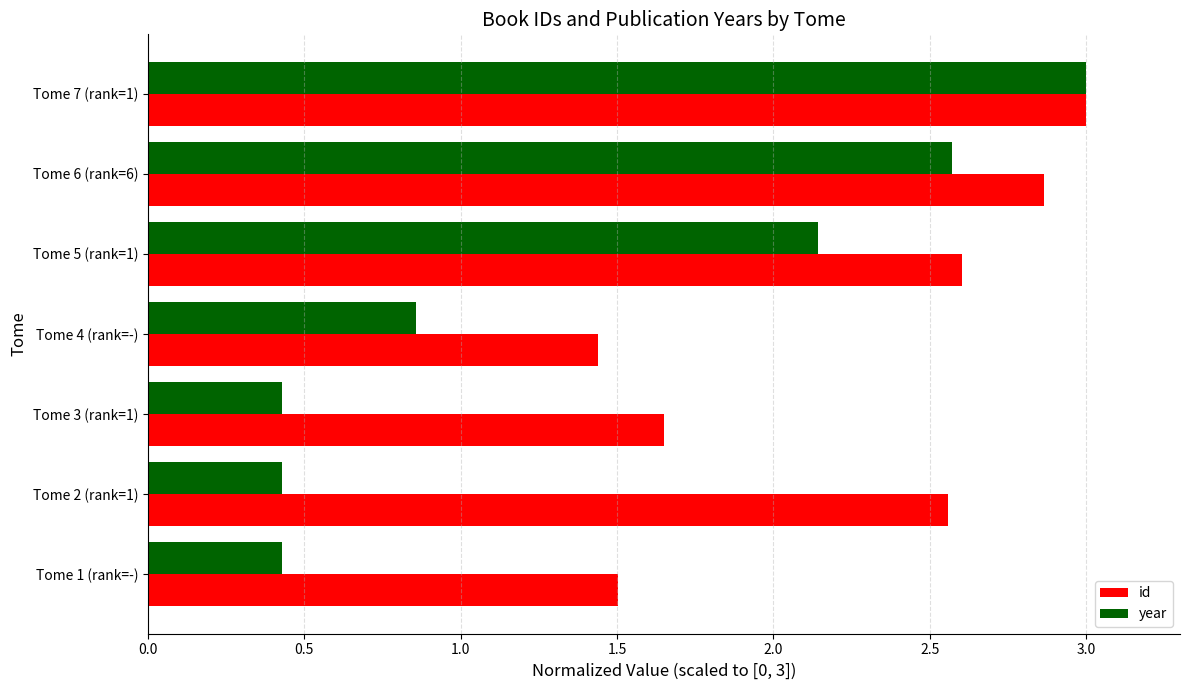

What is the difference between the maximum and minimum values in the id series?

1.6